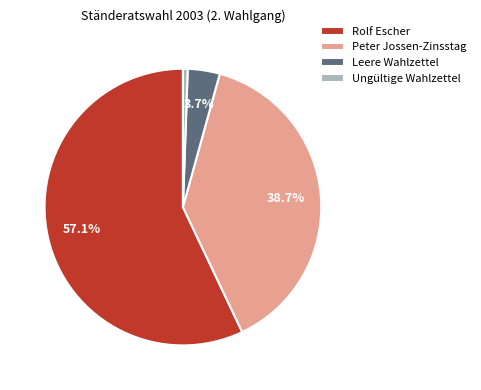

To the nearest percent, what is the combined percentage of Peter Jossen-Zinsstag and Leere Wahlzettel?

42%